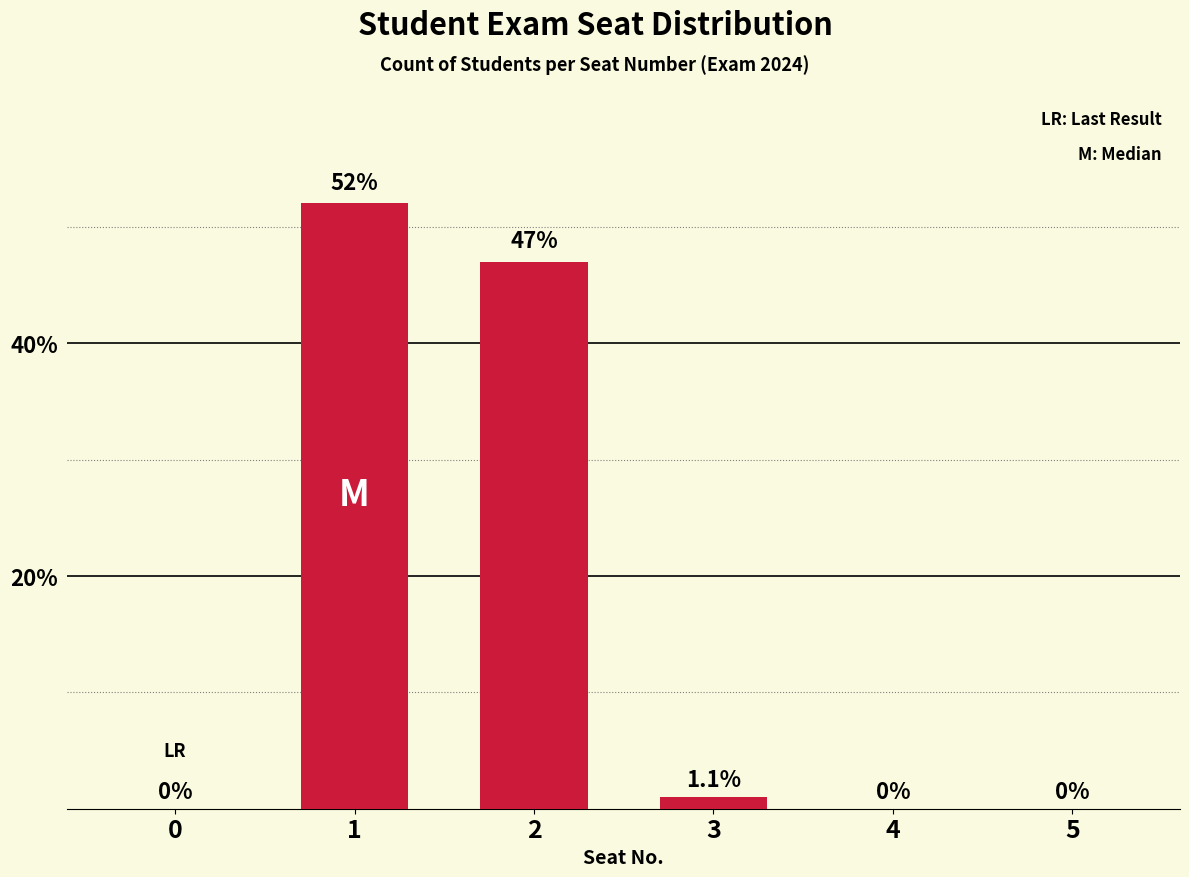

What is the sum of all values?

100